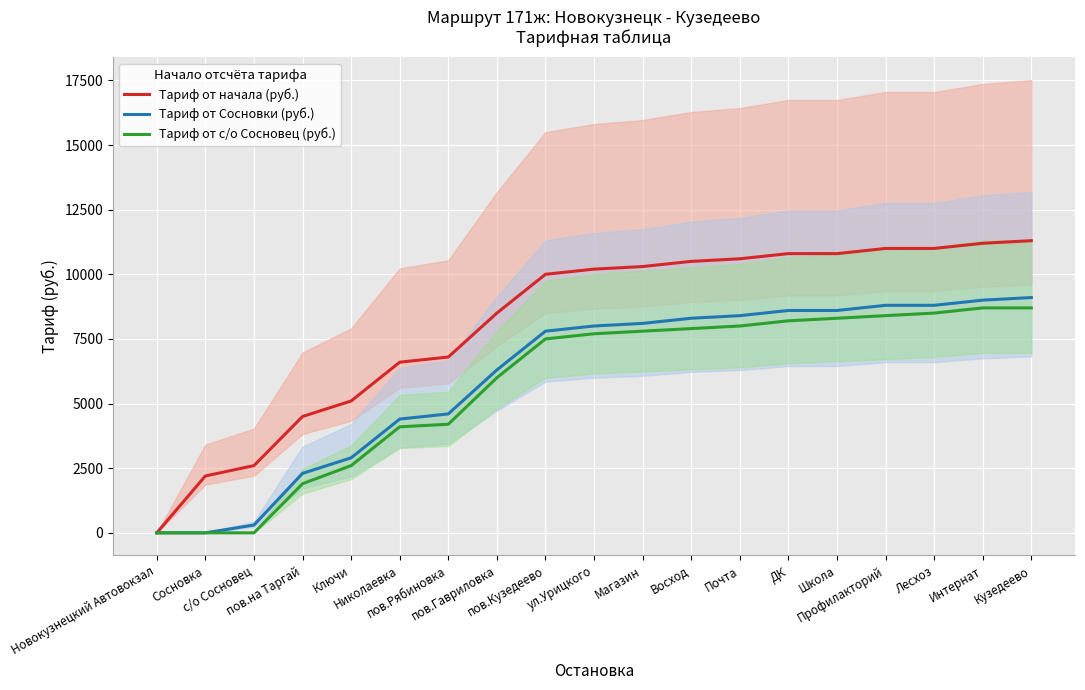

What is the sum of the Тариф от начала (руб.) values at пов.Гавриловка and Магазин?

18800